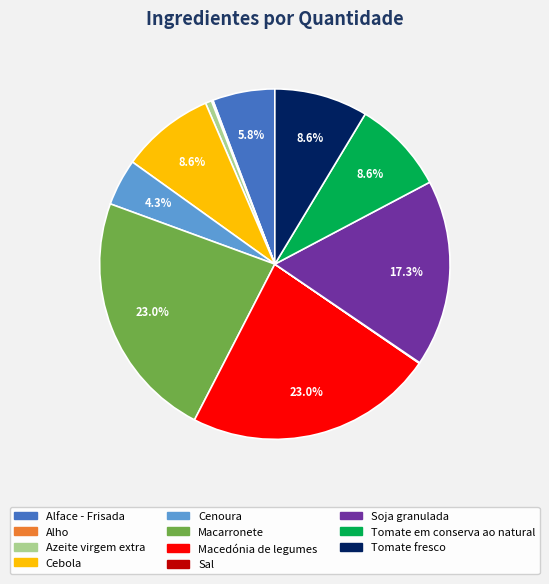

To the nearest percent, what is the combined percentage of Cenoura and Soja granulada?

22%